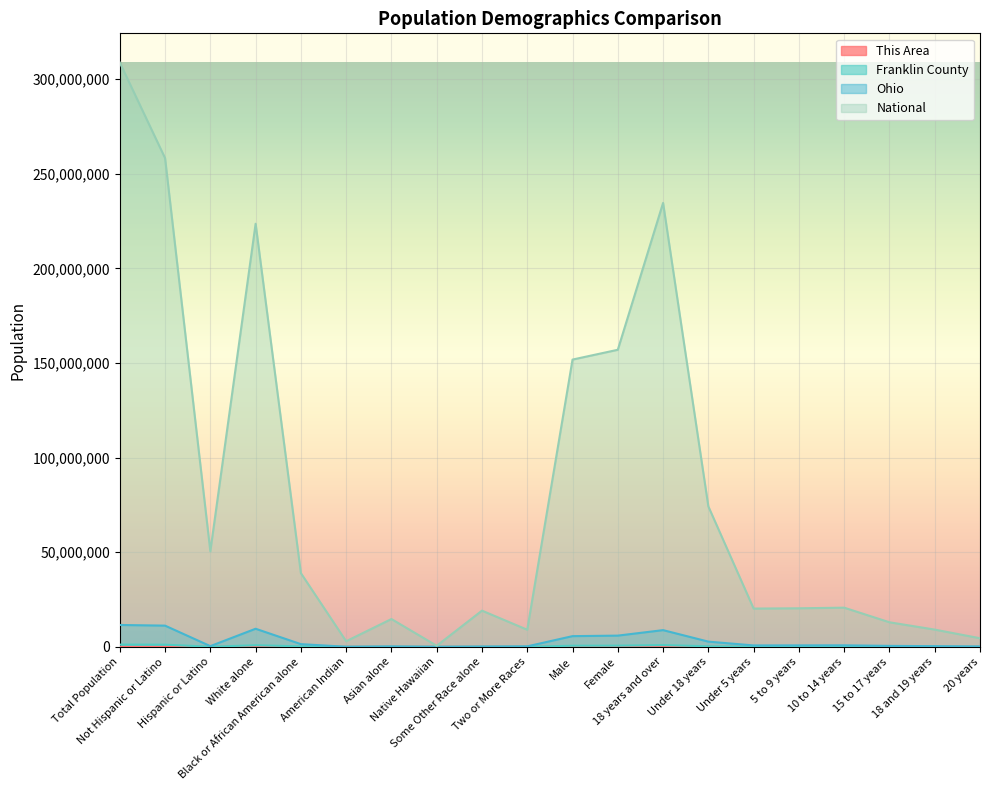

Rank the series by their maximum value, from highest to lowest.

National, Ohio, Franklin County, This Area